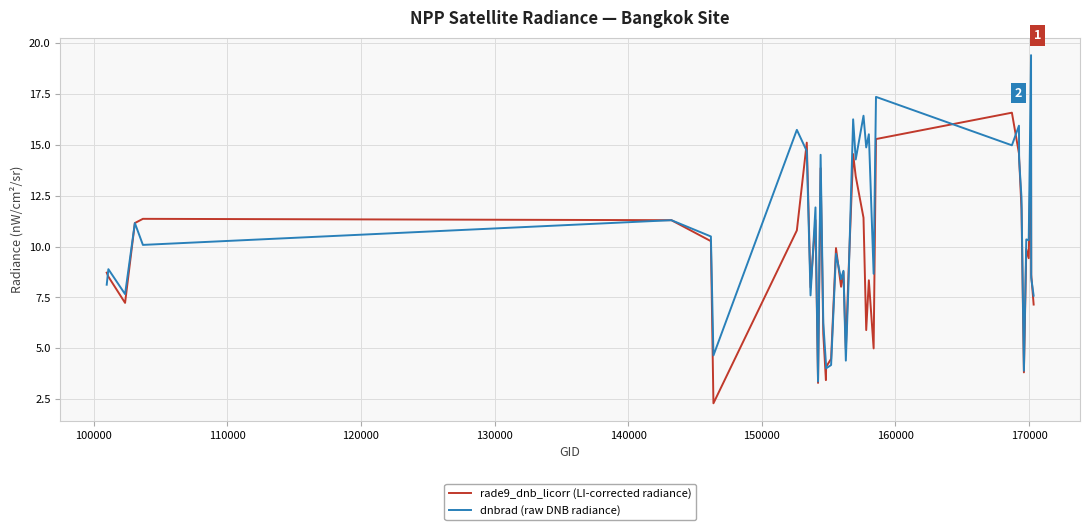

What is the greatest value displayed?

19.4